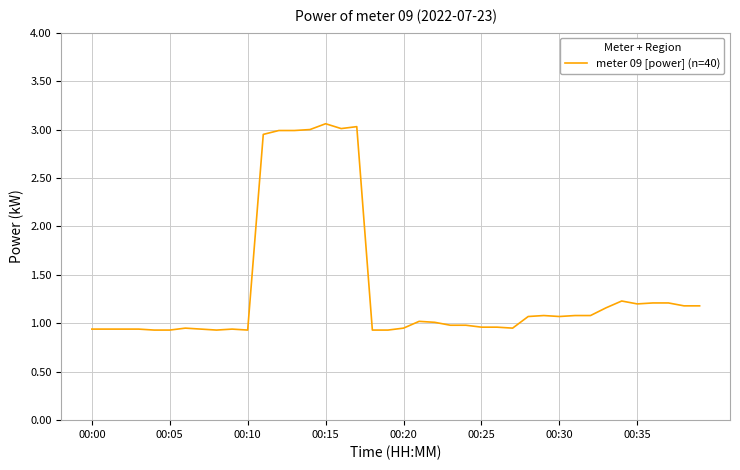

What is the difference between the maximum and minimum values?

2.1